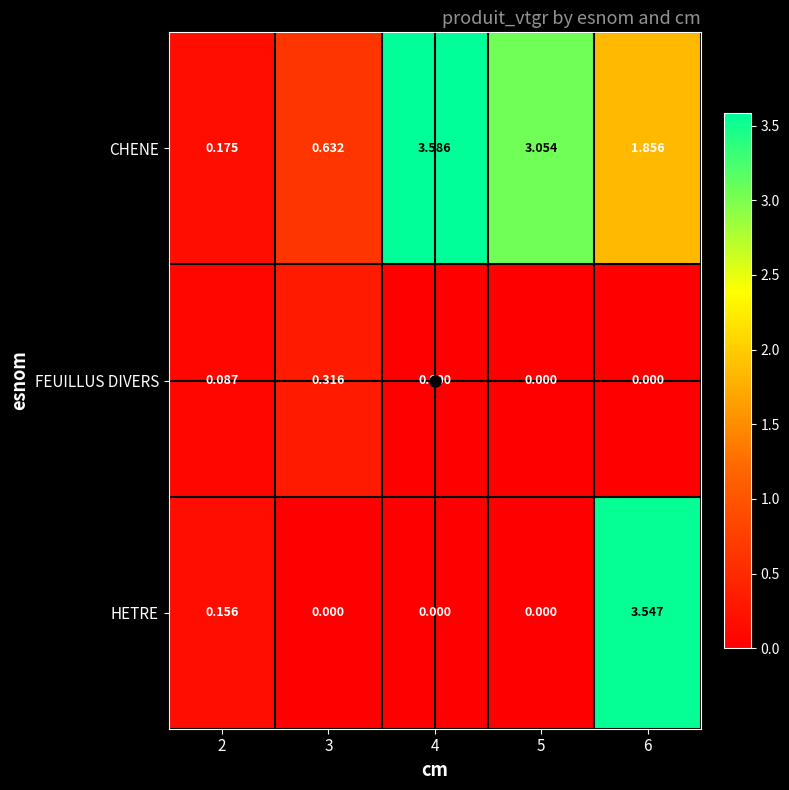

Rank the series by their maximum value, from lowest to highest.

FEUILLUS DIVERS, HETRE, CHENE